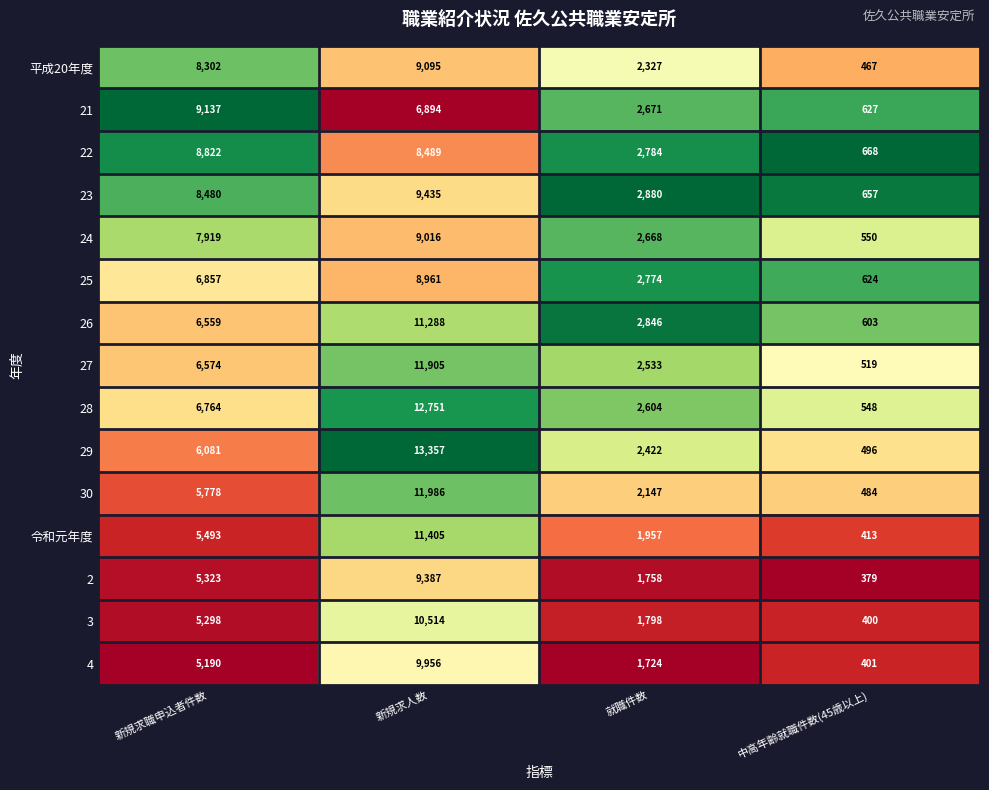

The 24 series shows 12341 at 新規求人数. True or false?

False